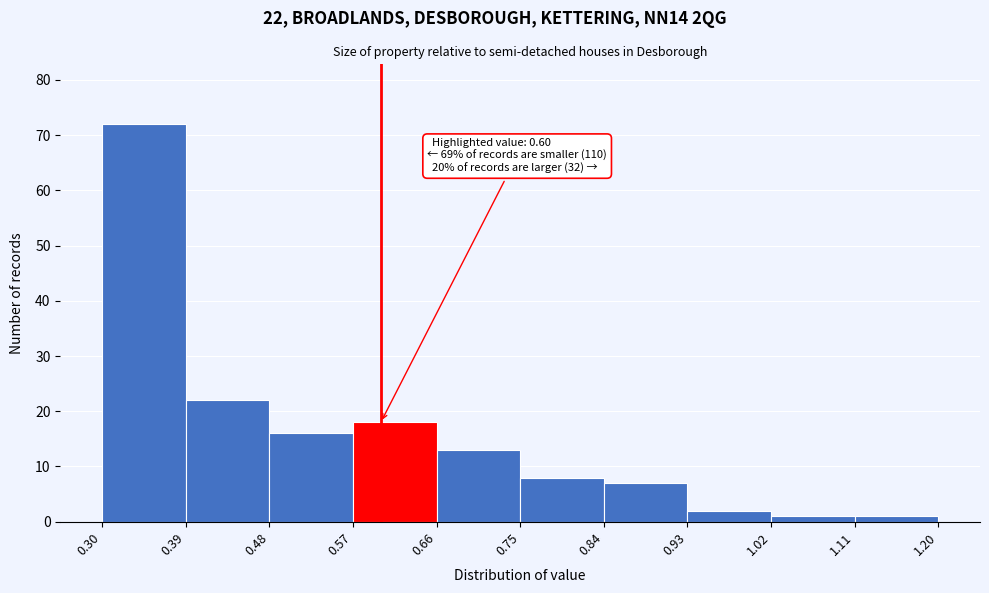

Over which range of the x-axis is the bar tallest?

0.30 to 0.39